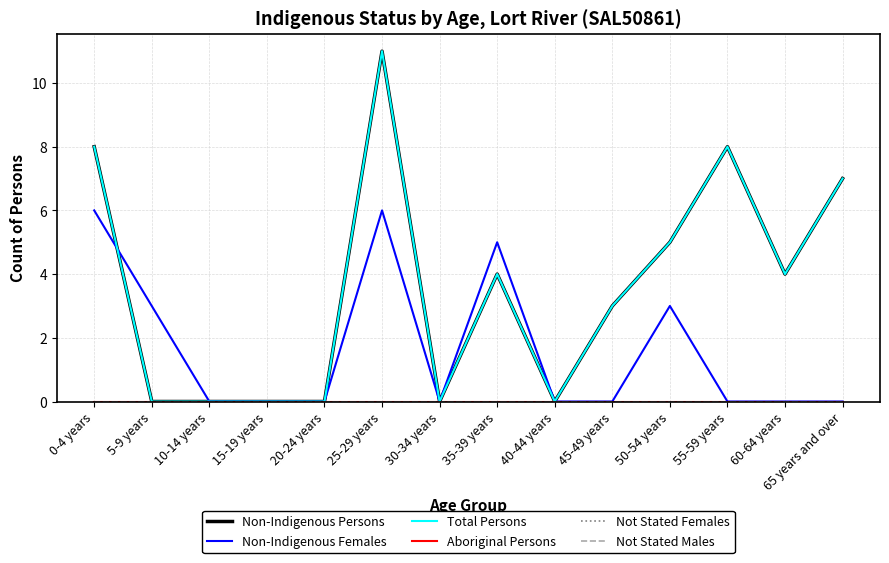

At which category does Non-Indigenous Females reach its first local peak?

25-29 years